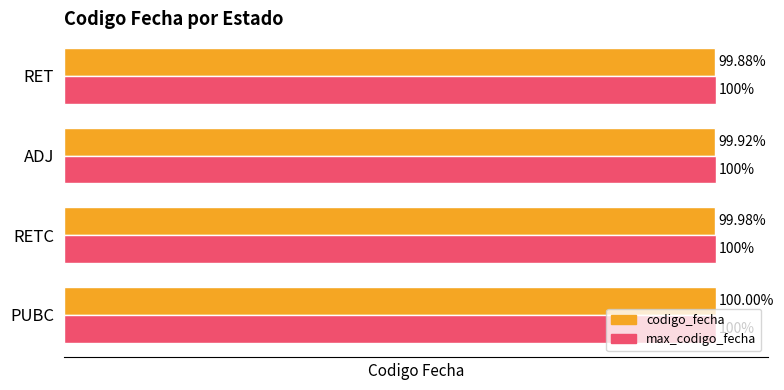

What are all the series names shown in the legend?

codigo_fecha, max_codigo_fecha